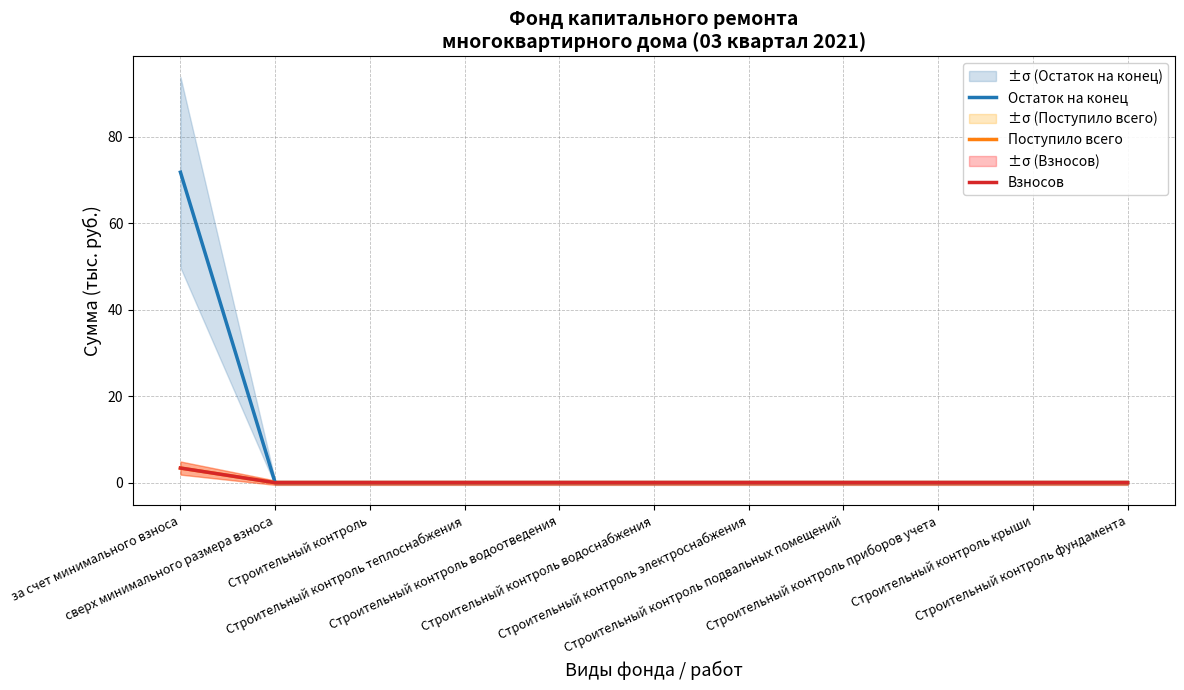

True or false: Поступило всего has a value of 5.8 at за счет минимального взноса.

False